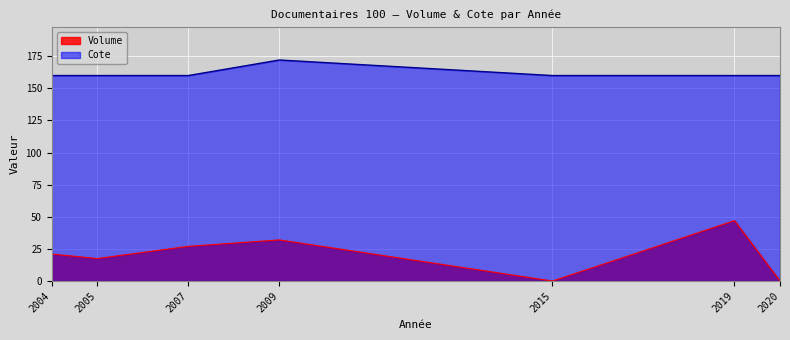

What are all the series names shown in the legend?

Volume, Cote